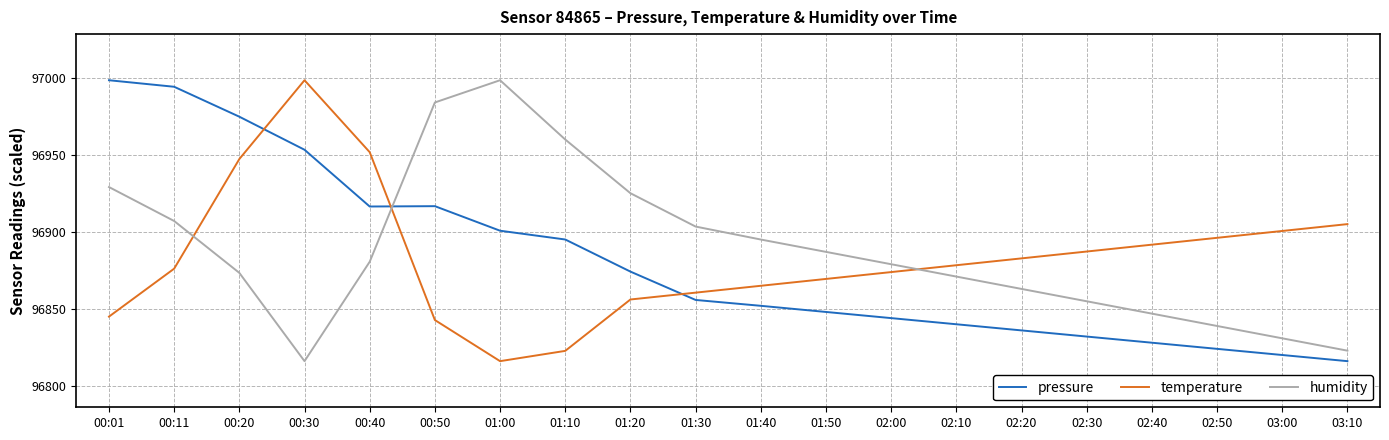

Is the value of humidity at 03:10 greater than the value of pressure at 02:30?

No